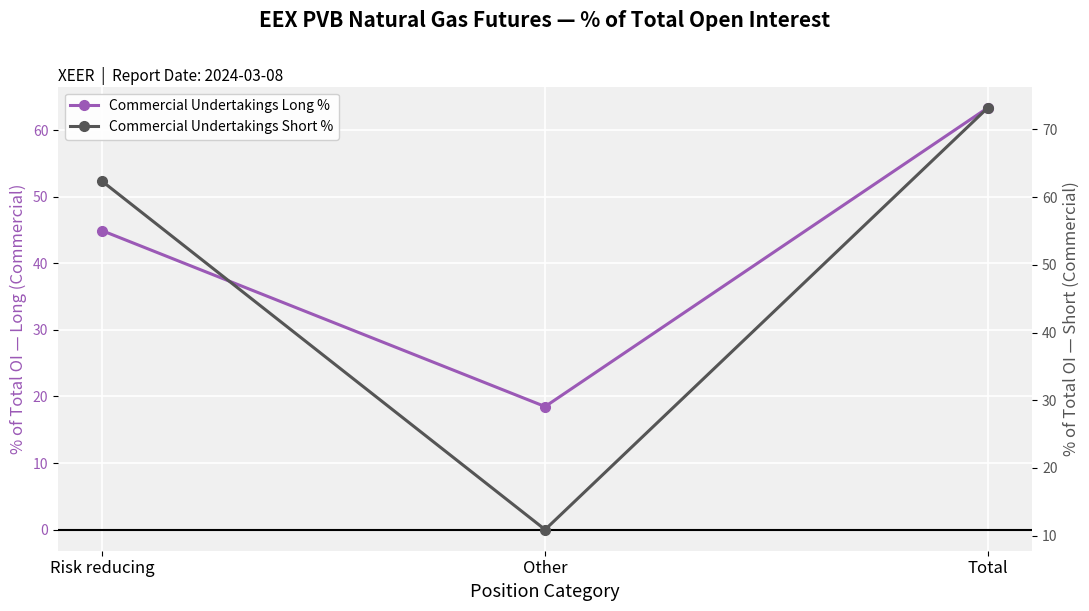

The Commercial Undertakings Short % series shows 10.9 at Other. True or false?

True